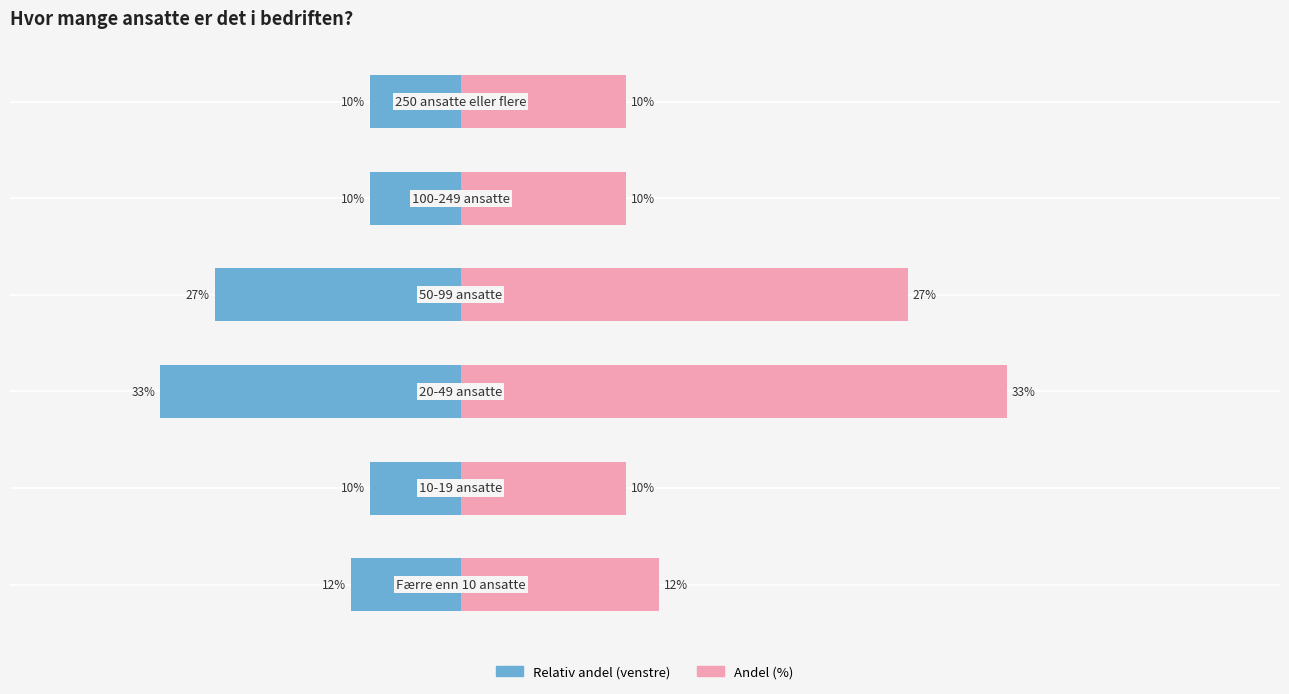

How many data points does each series have?

6